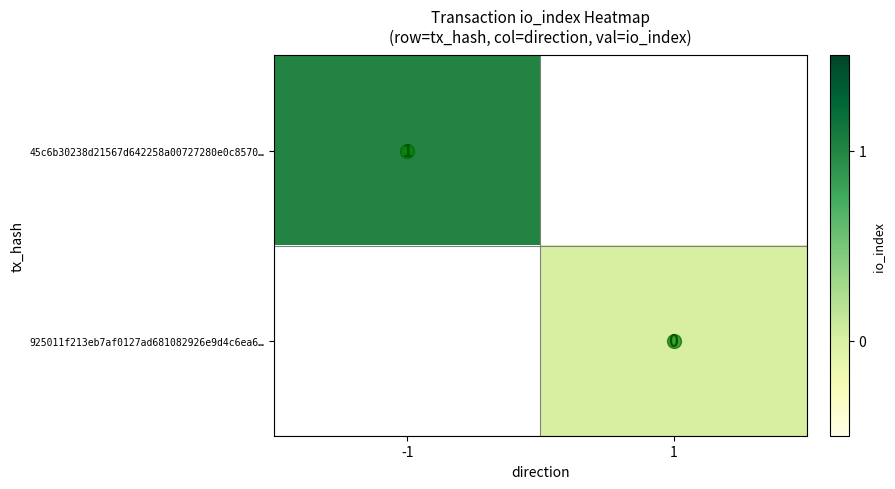

Is the value of 925011f213eb7af0127ad681082926e9d4c6ea6… at -1 greater than the value of 45c6b30238d21567d642258a00727280e0c8570… at 1?

No